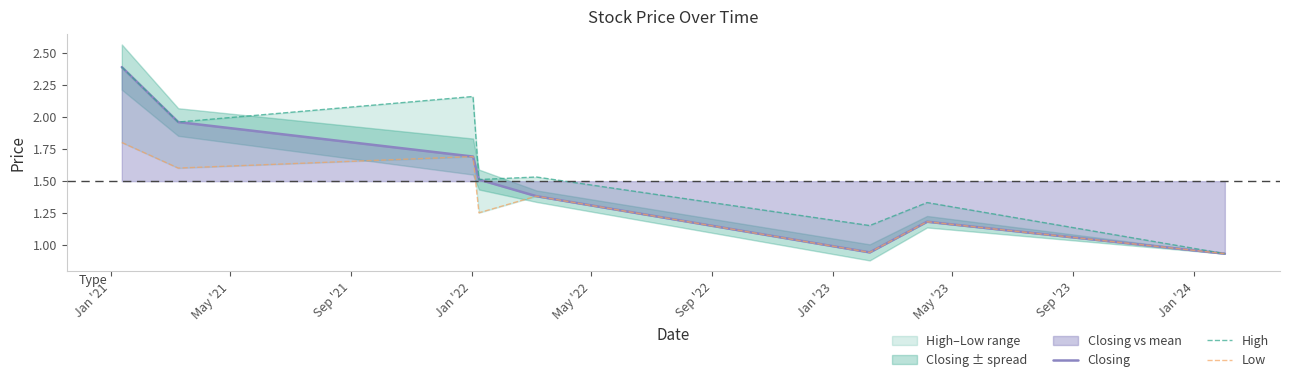

Rank the series at Jan '21 from lowest to highest value.

Low, Closing, High